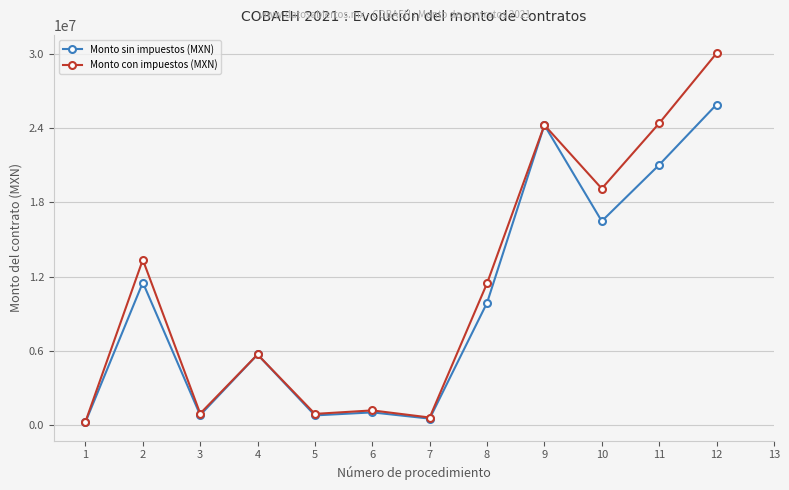

What is the value of the Monto con impuestos (MXN) point at the 6th from the left?

1165234.7